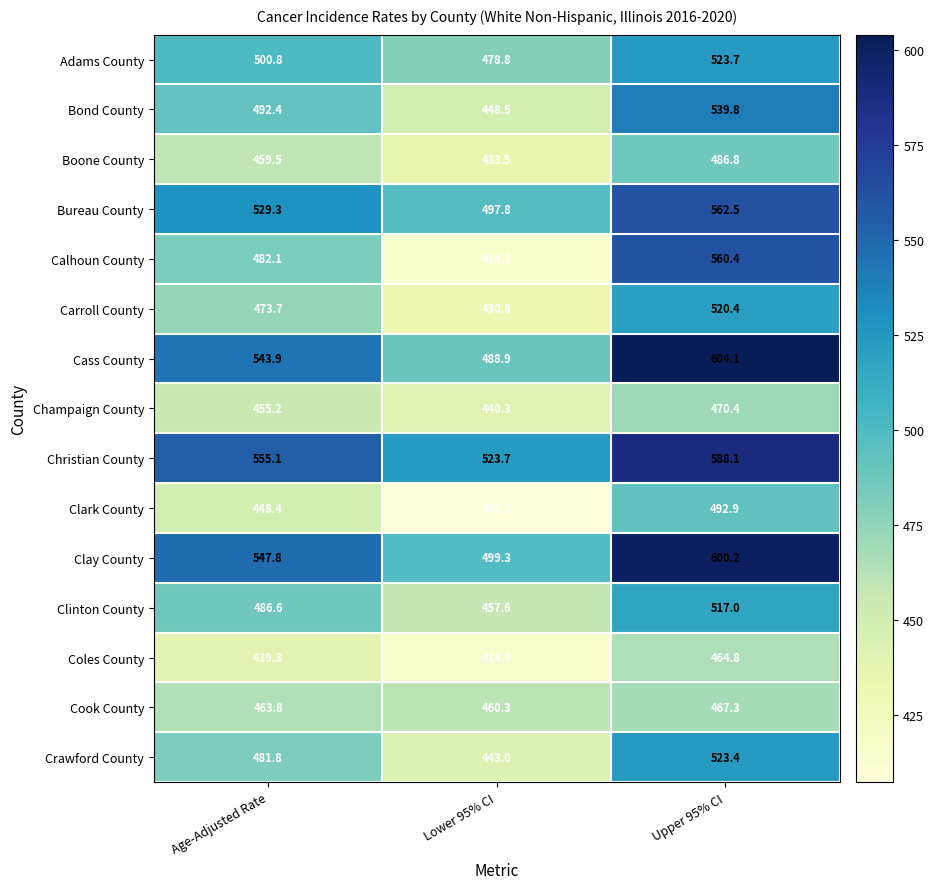

What is the spread (max minus min) of values at Lower 95% CI?

116.5